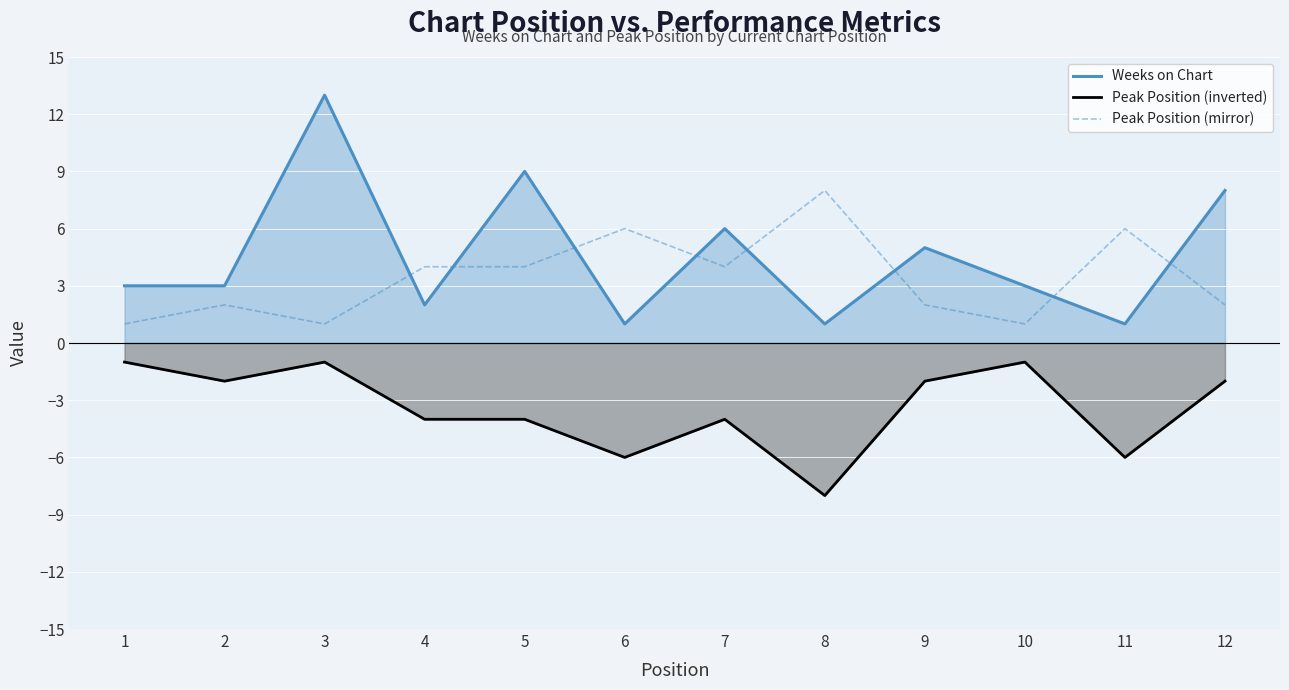

What is the difference between the second highest and minimum values in the Peak Position (inverted) series?

7